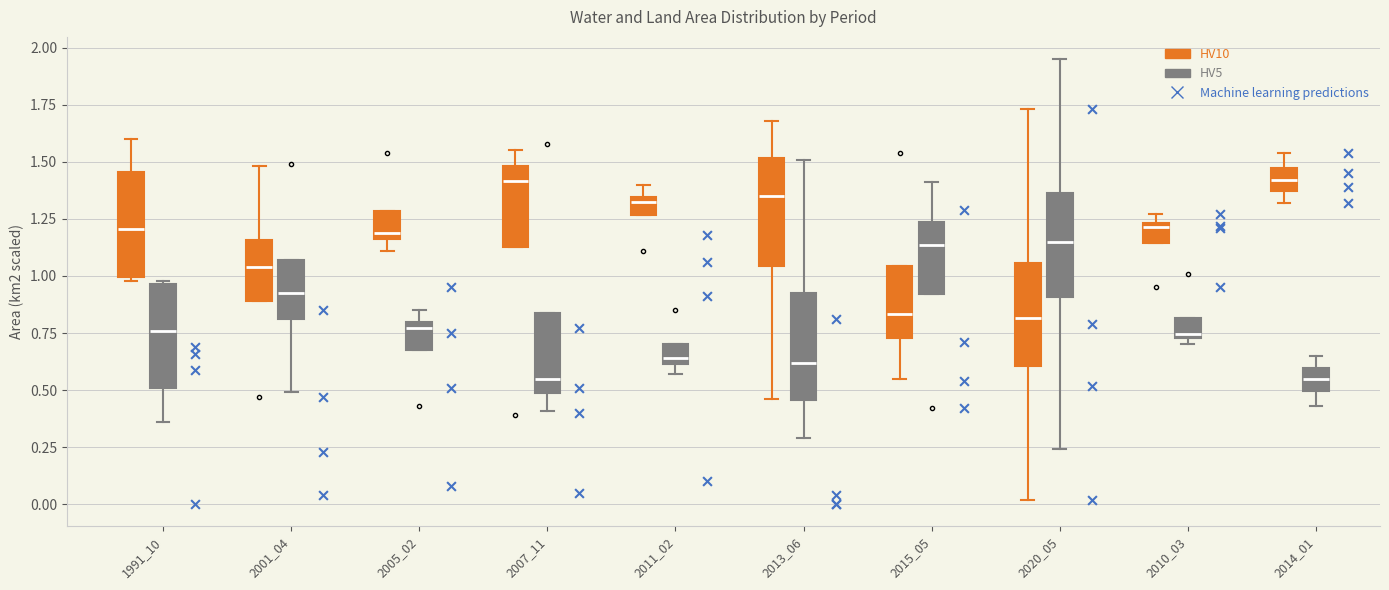

Where is the upper edge of the box for 2010_03 (HV10) on the y-axis? The values are not printed on the chart, so give them approximately, as read against the axis.

1.25